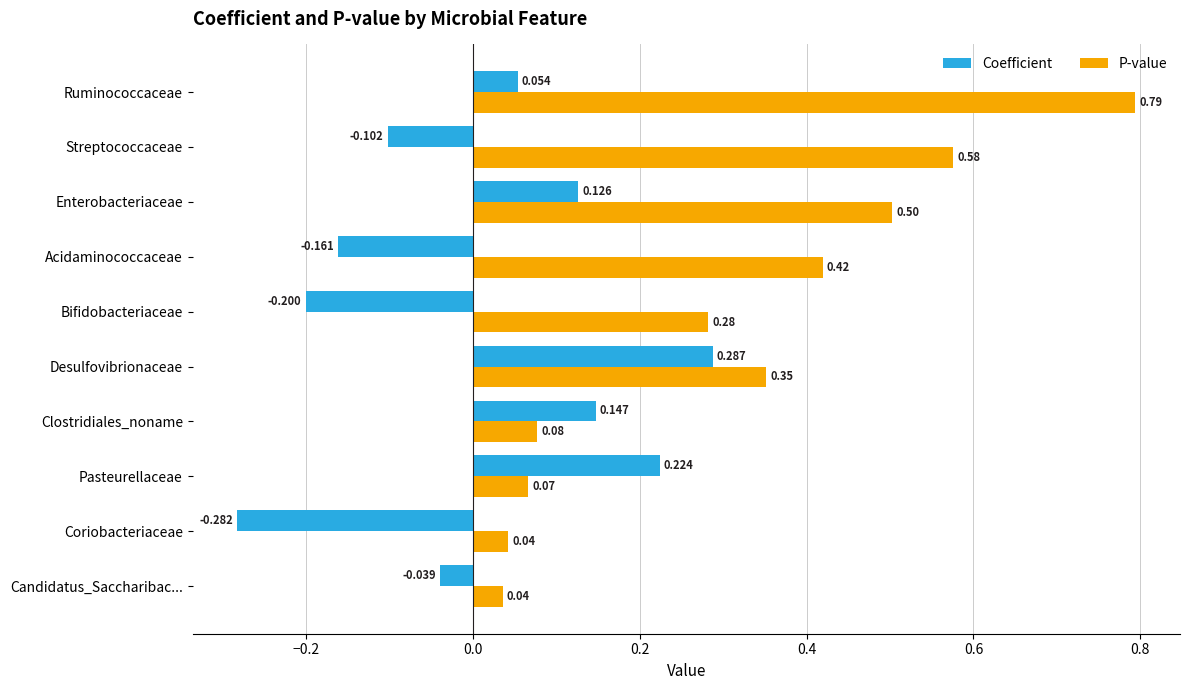

Where is P-value nearest to the value 0?

Candidatus_Saccharibac...